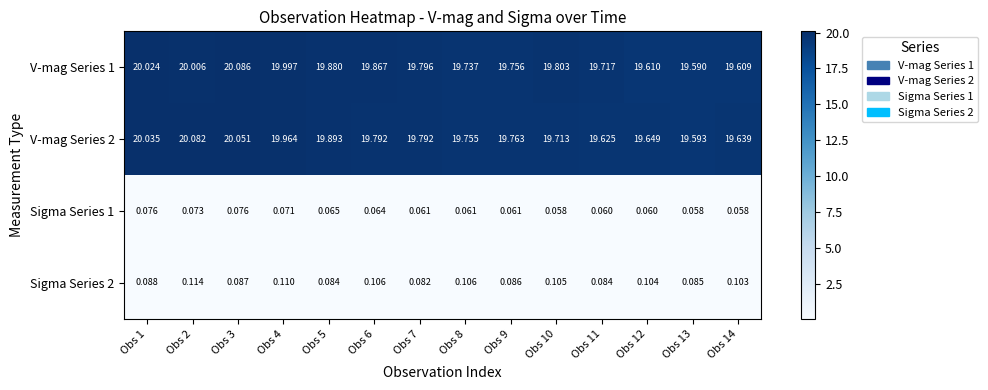

Is the value of Sigma Series 2 at Obs 2 greater than the value of Sigma Series 1 at Obs 4?

Yes